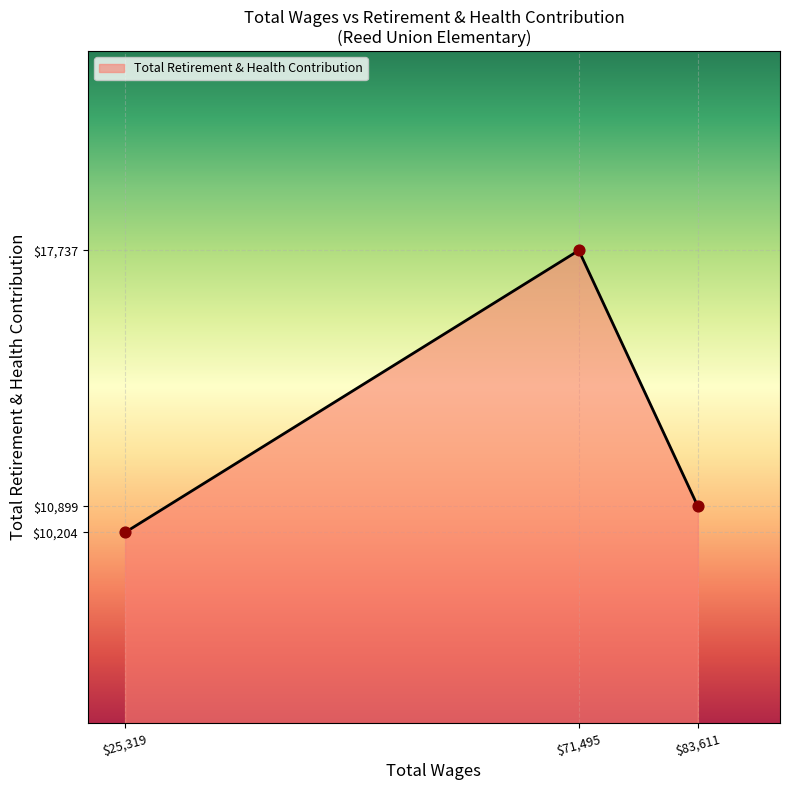

What is the sum of all values?

38840